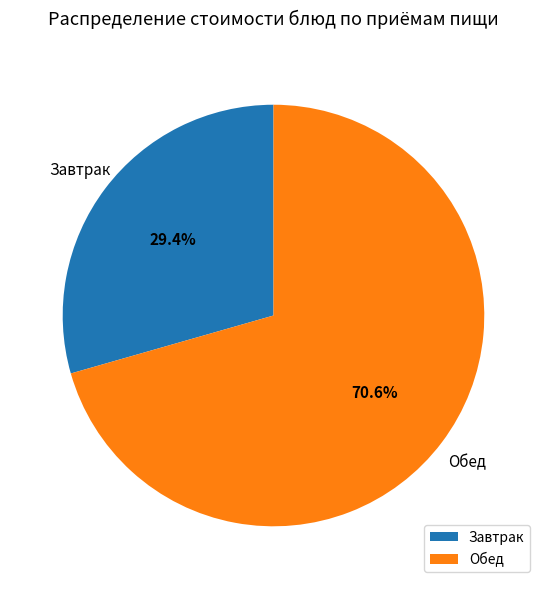

Rank the categories by value from highest to lowest.

Обед, Завтрак